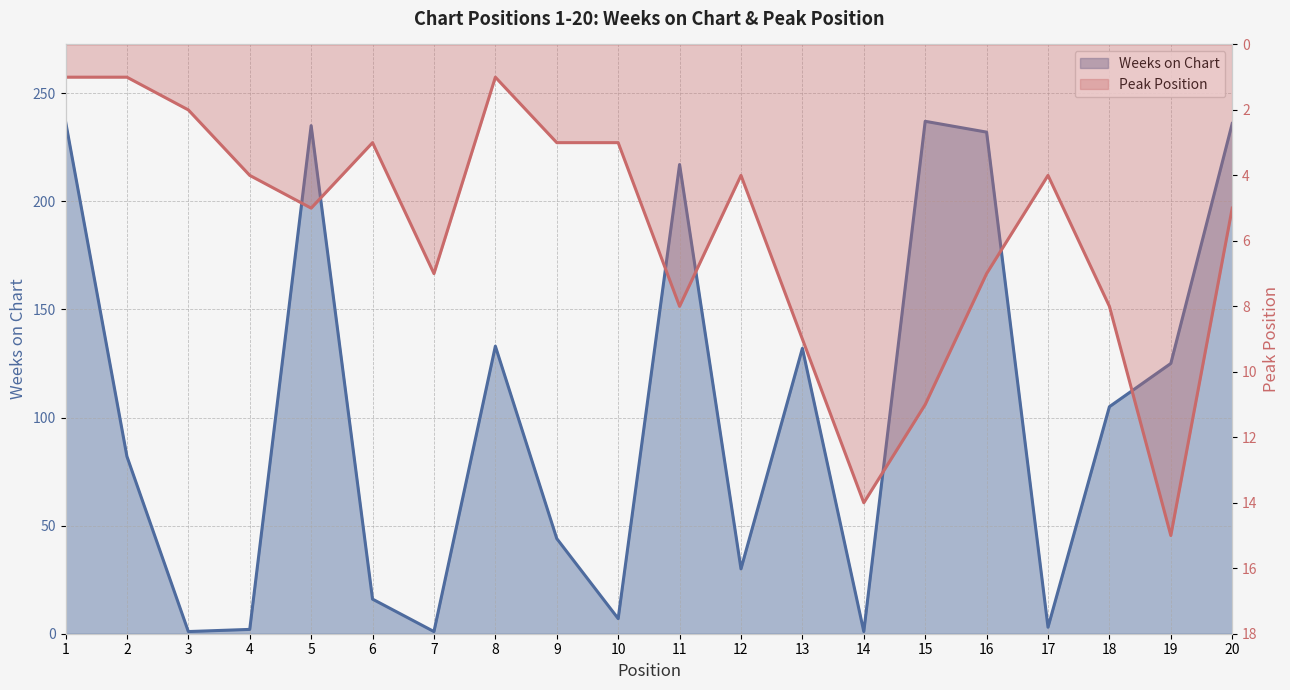

At which category does Peak Position reach its first local valley?

6